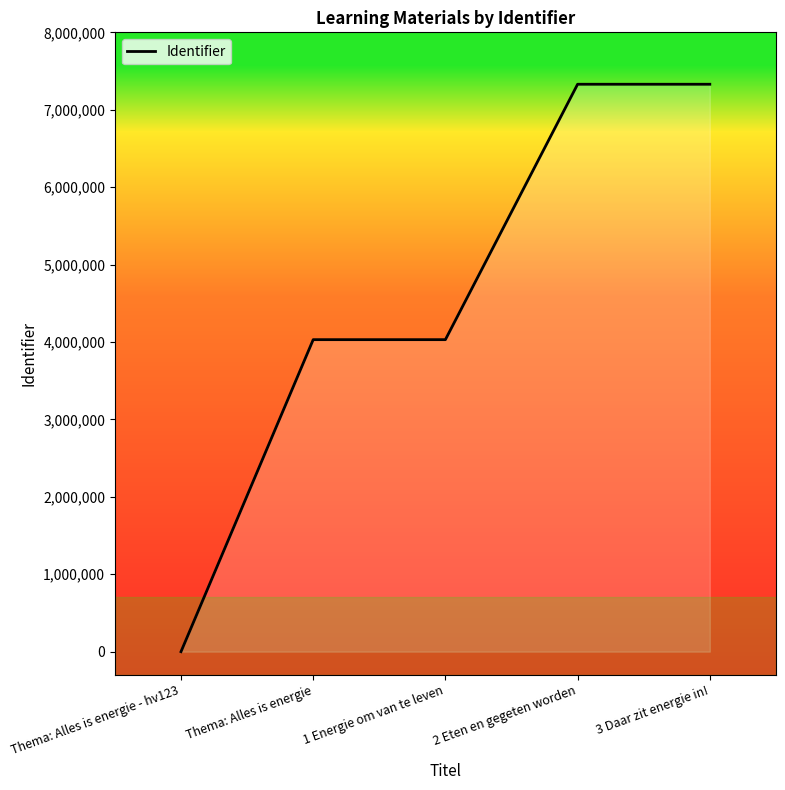

What value does the data have at Thema: Alles is energie, to the nearest 50?

4030200